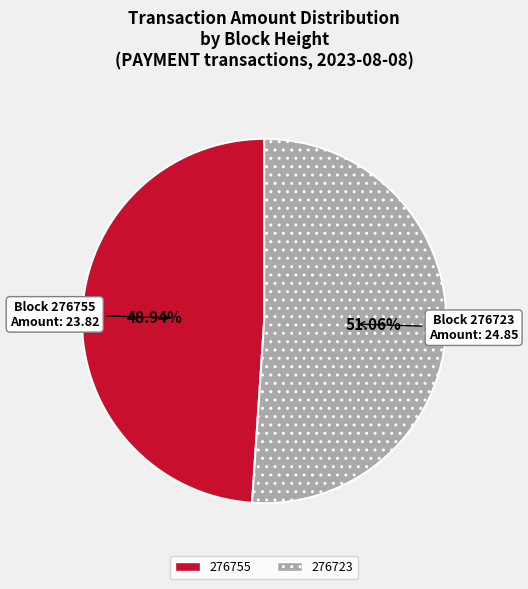

How many slices are in this pie chart?

2